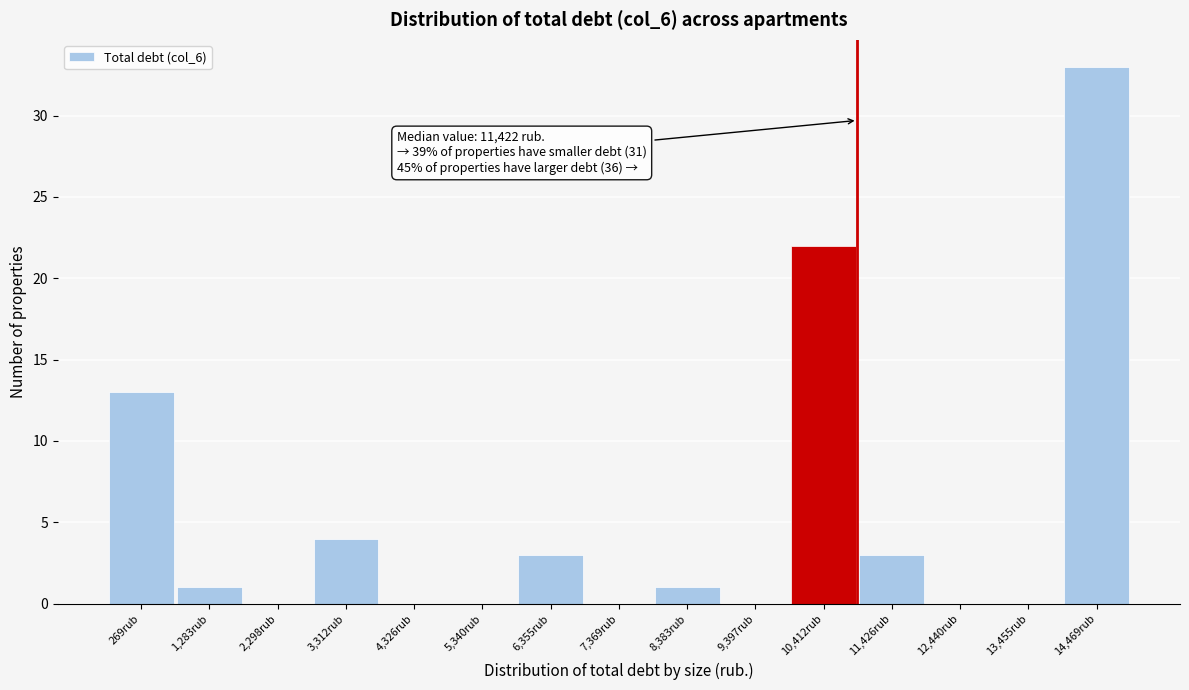

Reading right to left, what are all the values shown in this chart?

14,469rub=33	13,455rub=0	12,440rub=0	11,426rub=3	10,412rub=22	9,397rub=0	8,383rub=1	7,369rub=0	6,355rub=3	5,340rub=0	4,326rub=0	3,312rub=4	2,298rub=0	1,283rub=1	269rub=13